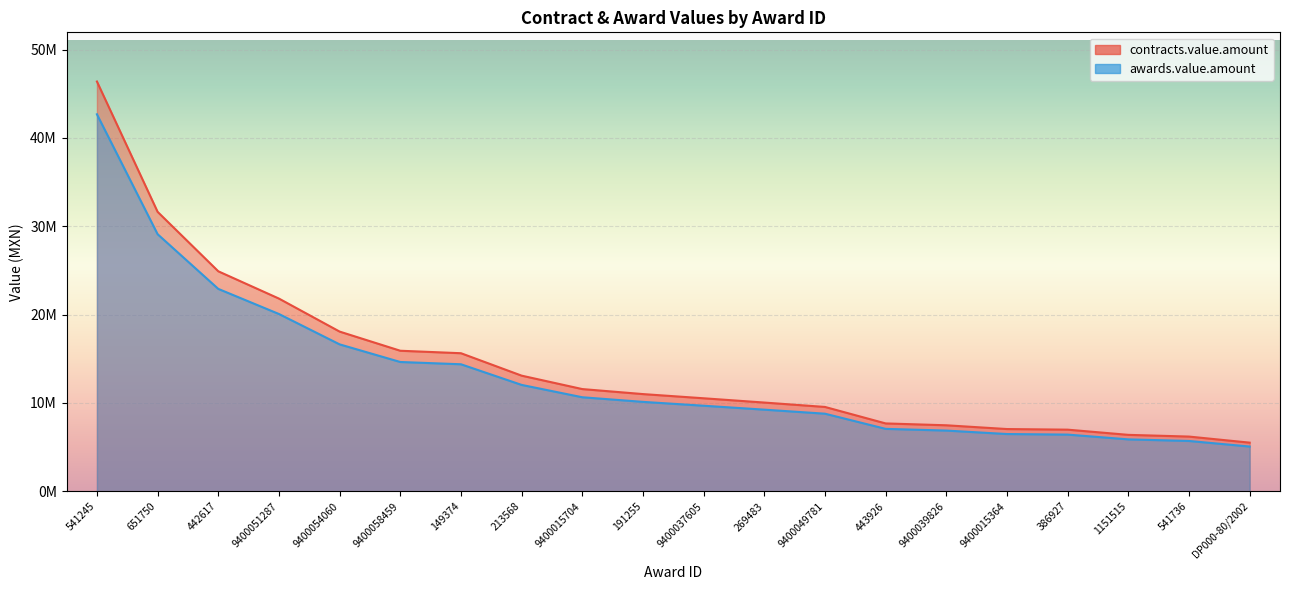

What is the total value across all series at 541736?

11900116.1